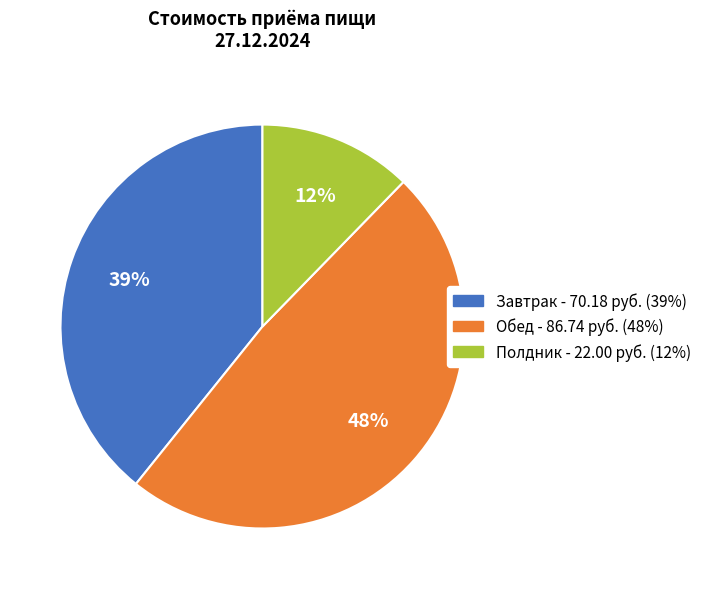

Is it true that Полдник is 12% of the pie?

True